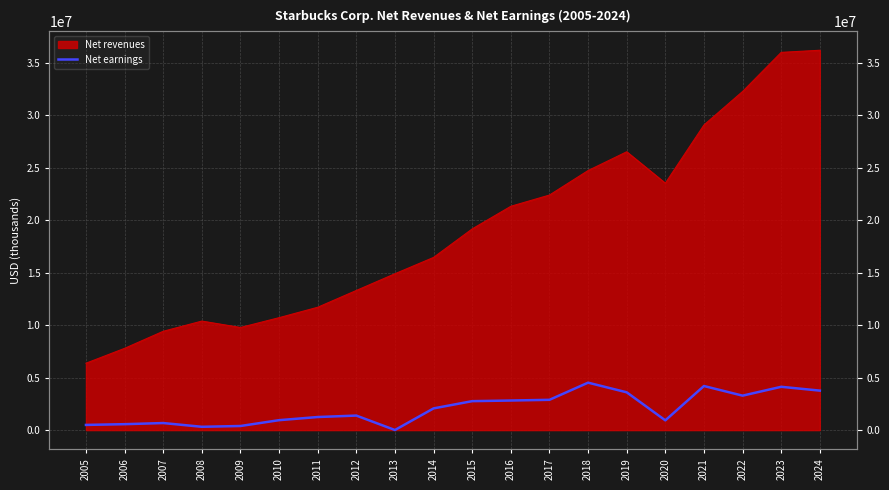

Which category has the lowest value across all series?

2013